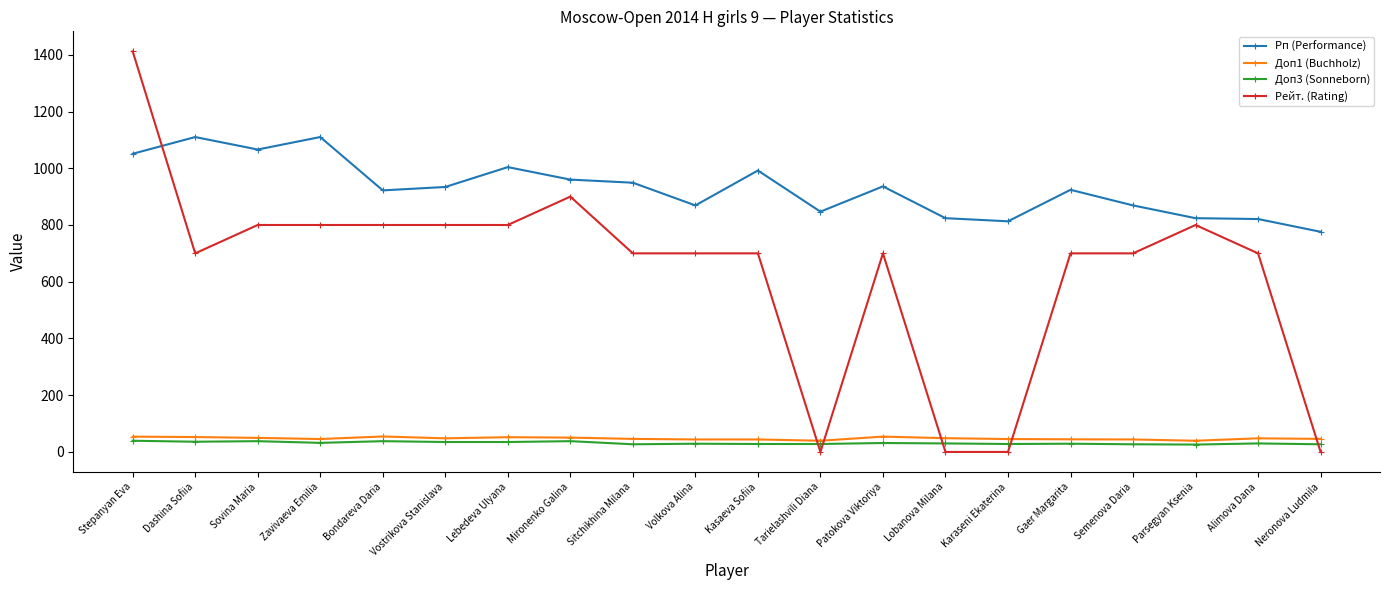

True or false: Рп (Performance) and Доп1 (Buchholz) cross at least once.

False